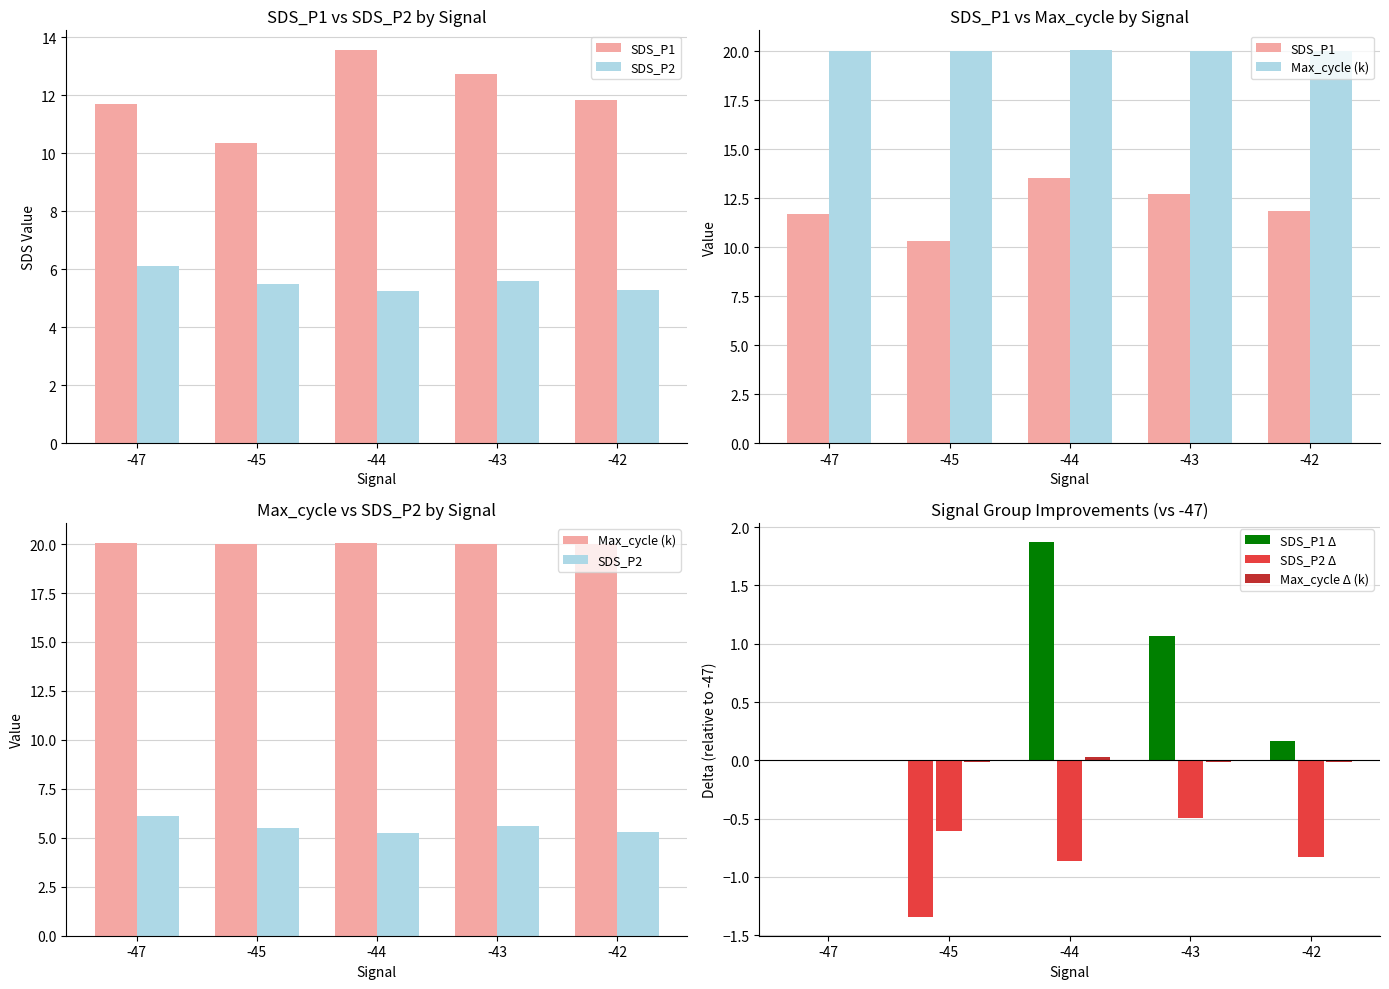

Rank the series at -43 from lowest to highest value.

SDS_P2 Δ, Max_cycle Δ (k), SDS_P1 Δ, SDS_P2, SDS_P1, Max_cycle (k)